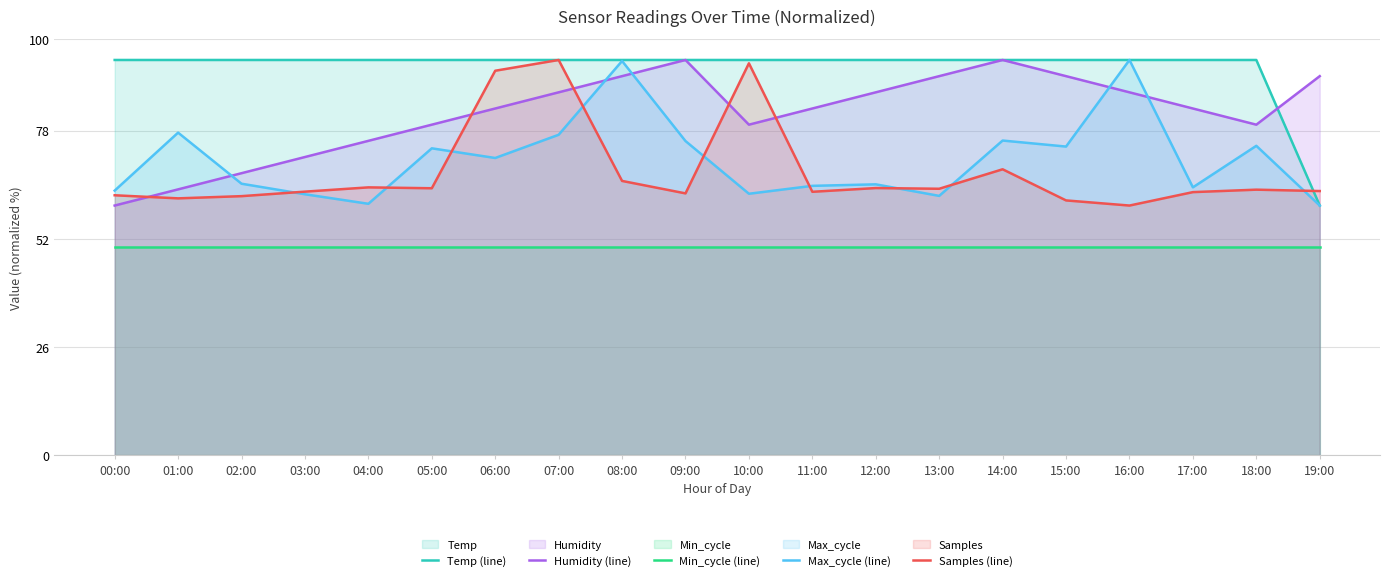

How many interior local peaks does the Humidity (line) series have?

2